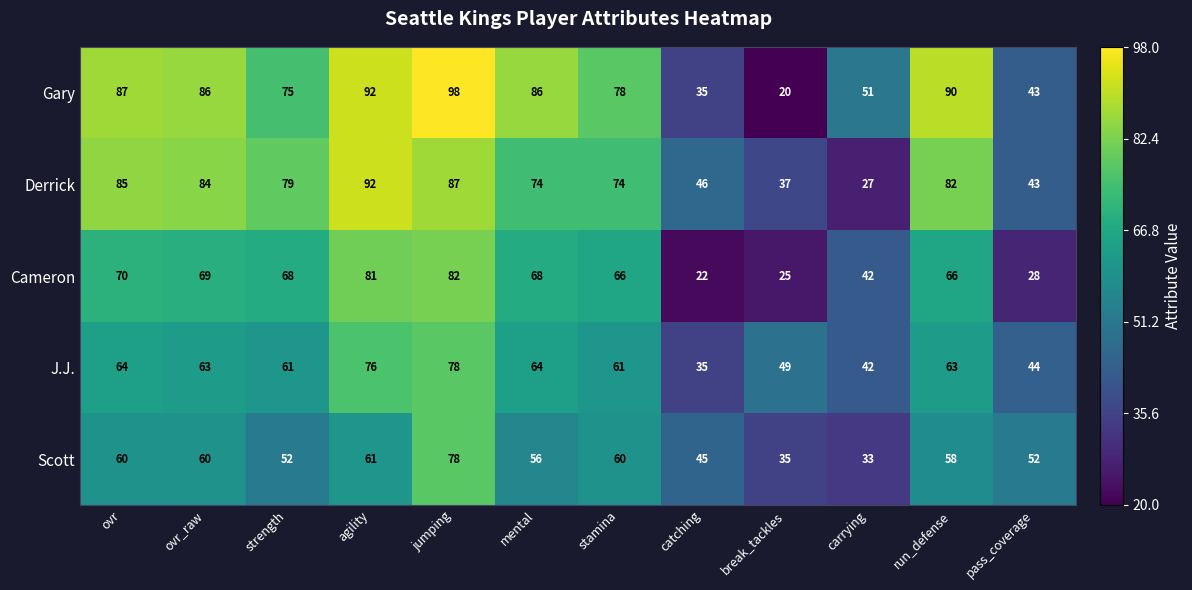

Where does the J.J. series first go above 63?

ovr